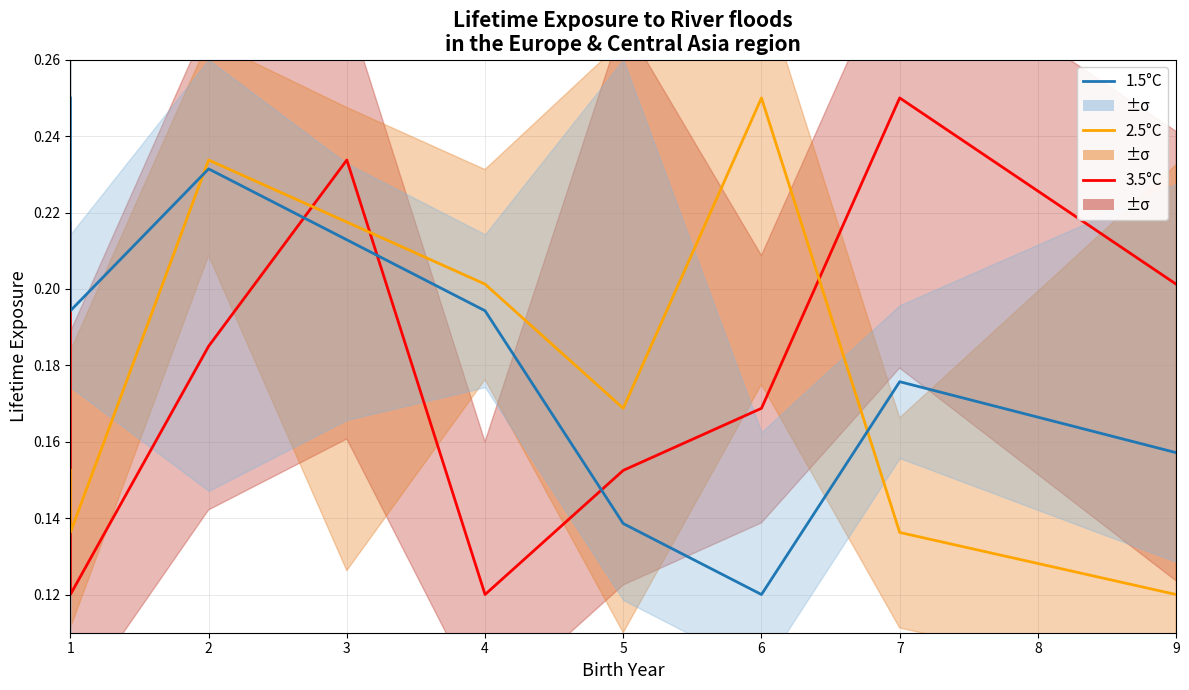

Is the value of 2.5°C at 9 greater than the value of 1.5°C at 5?

No